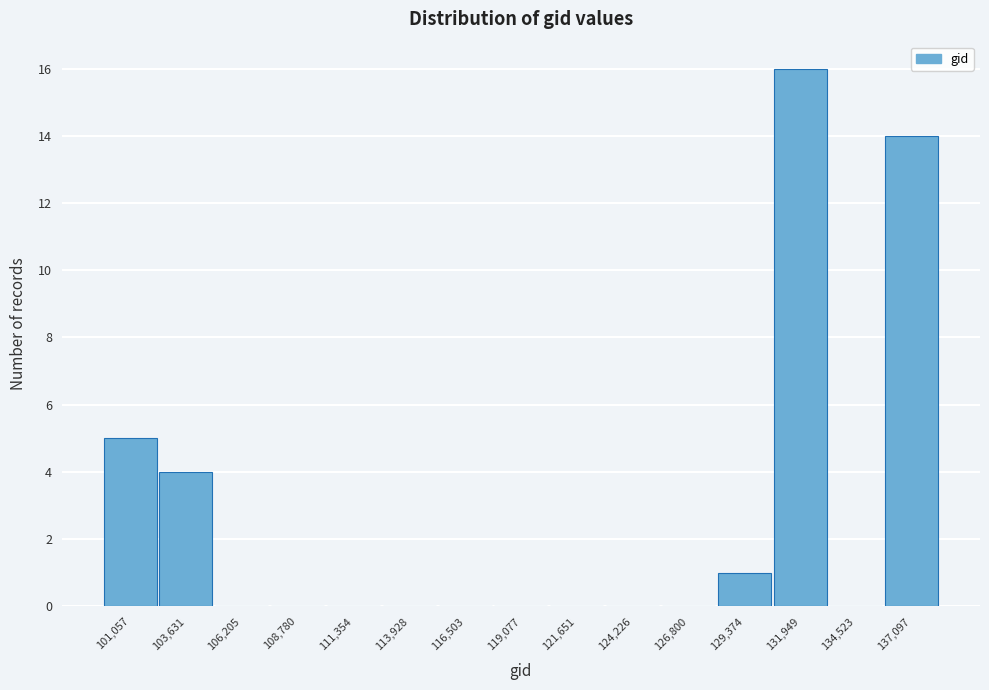

Reading left to right, transcribe all the data shown in this chart.

101,057=5	103,631=4	106,205=0	108,780=0	111,354=0	113,928=0	116,503=0	119,077=0	121,651=0	124,226=0	126,800=0	129,374=1	131,949=16	134,523=0	137,097=14